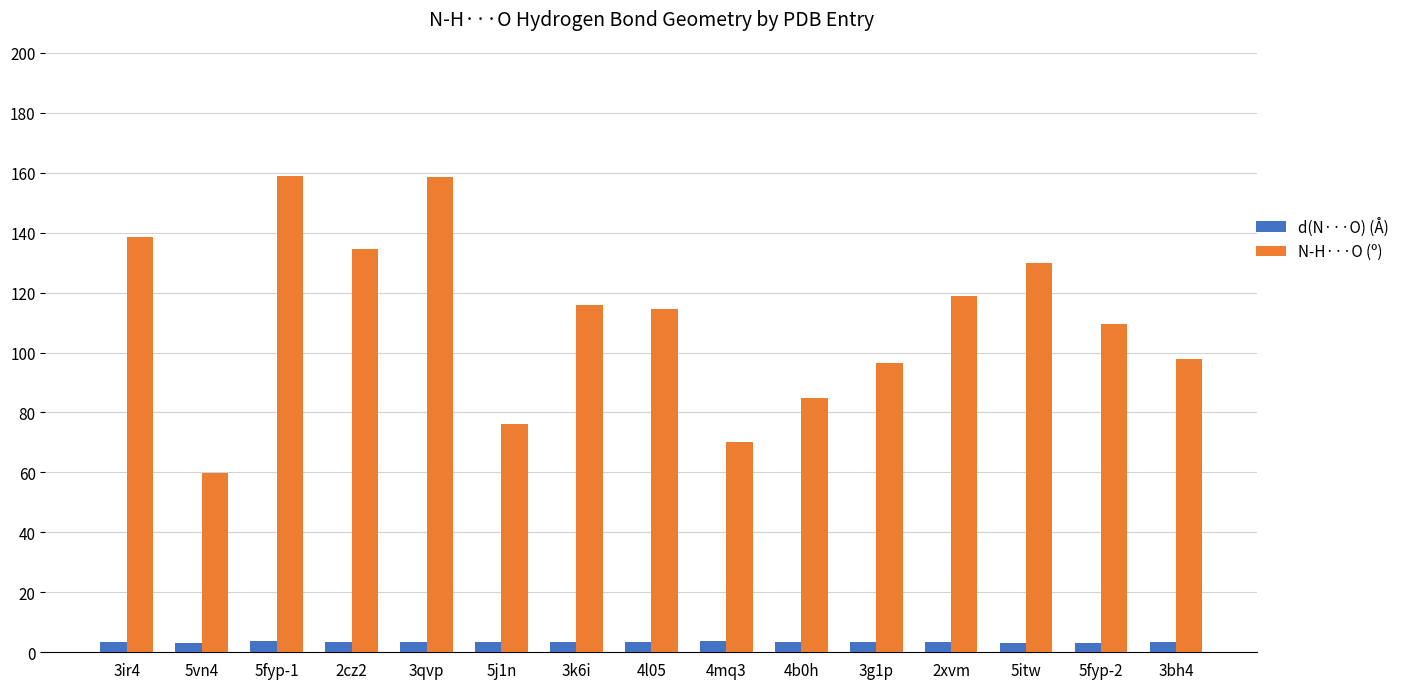

What are all the series names shown in the legend?

d(N···O) (Å), N-H···O (º)